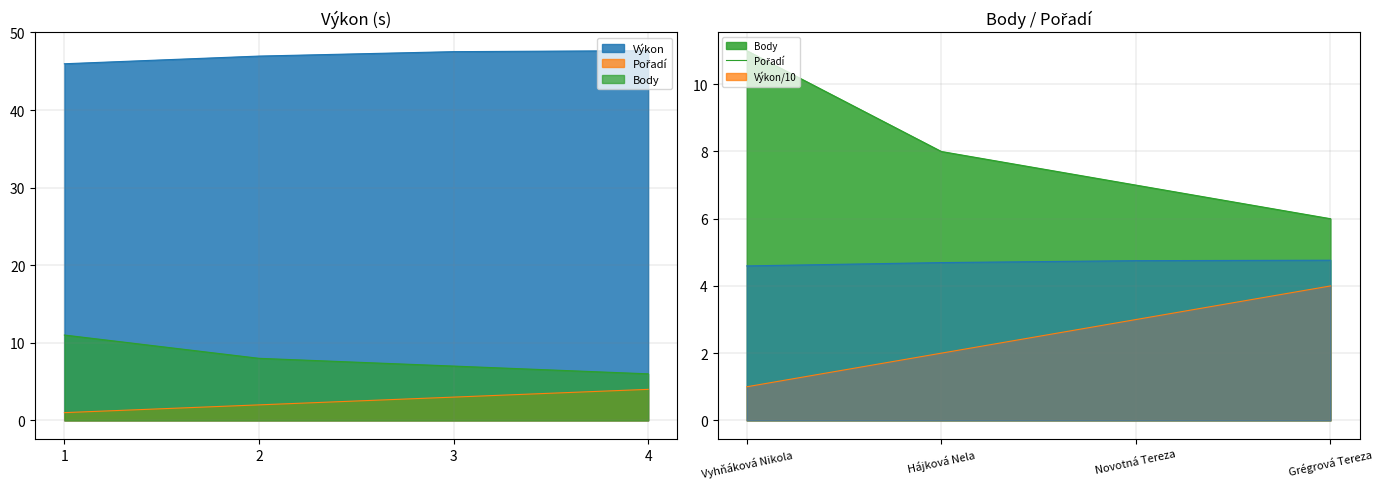

What are all the series names shown in the legend?

Pořadí, Výkon, Body